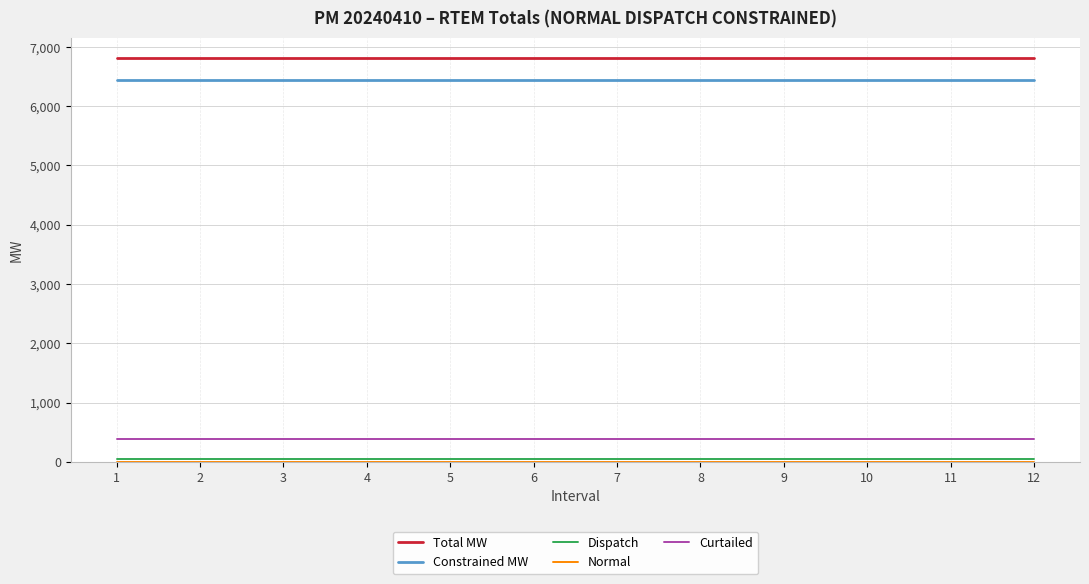

Does the chart have visible grid lines?

Yes